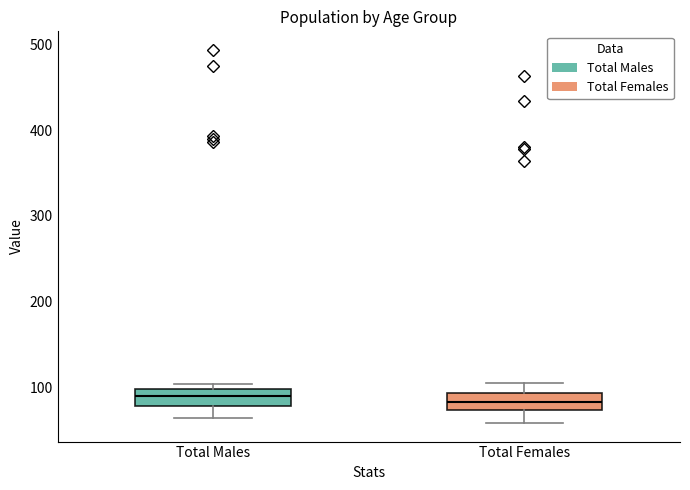

Where does the lower whisker of the box for Total Females end on the y-axis? The values are not printed on the chart, so give them approximately, as read against the axis.

60